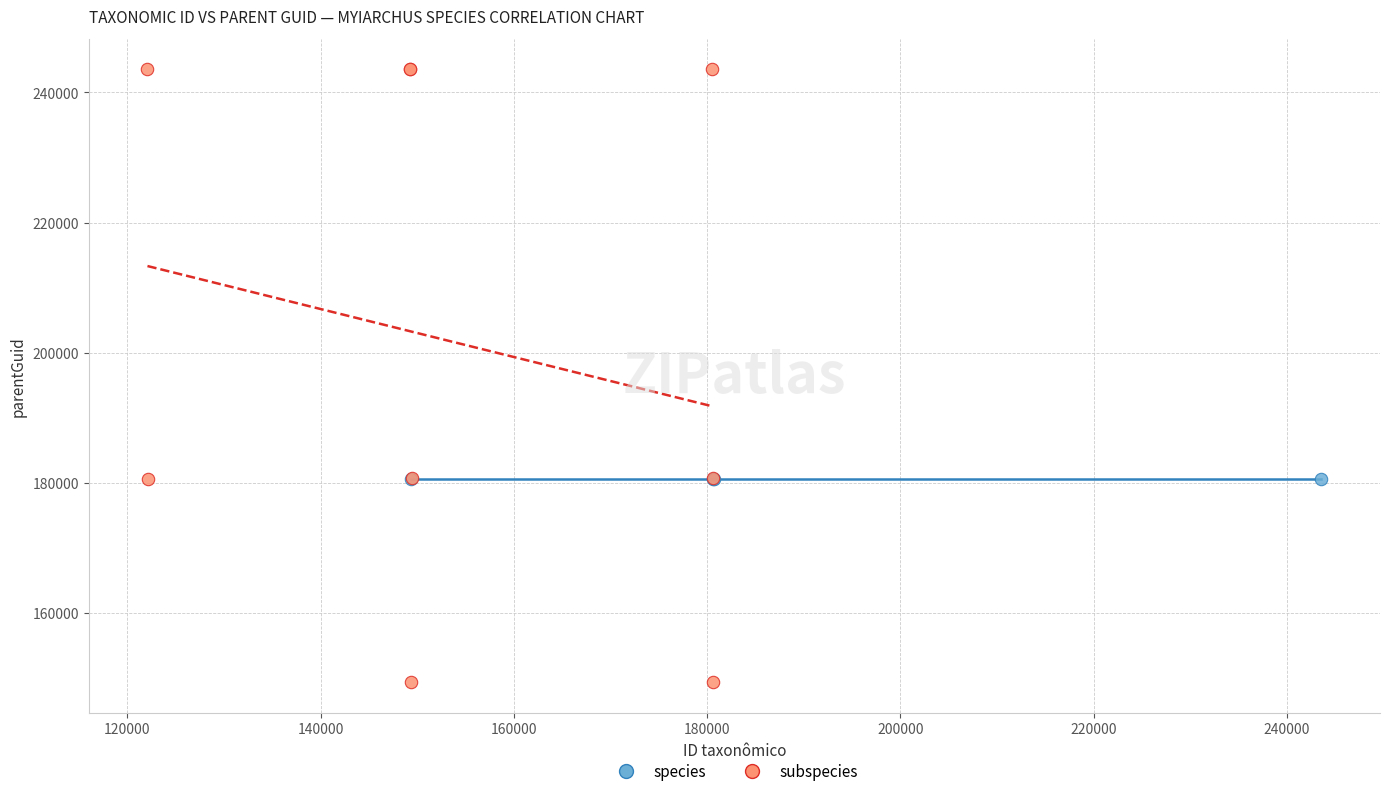

Which series reaches the maximum Y coordinate?

subspecies